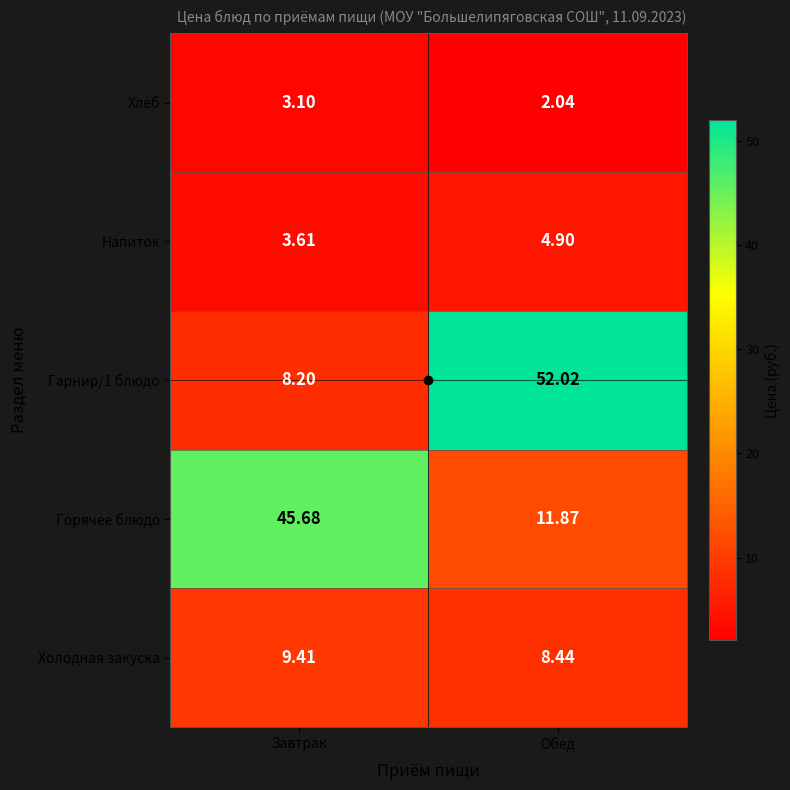

Rank the categories by Горячее блюдо value from highest to lowest.

Завтрак, Обед